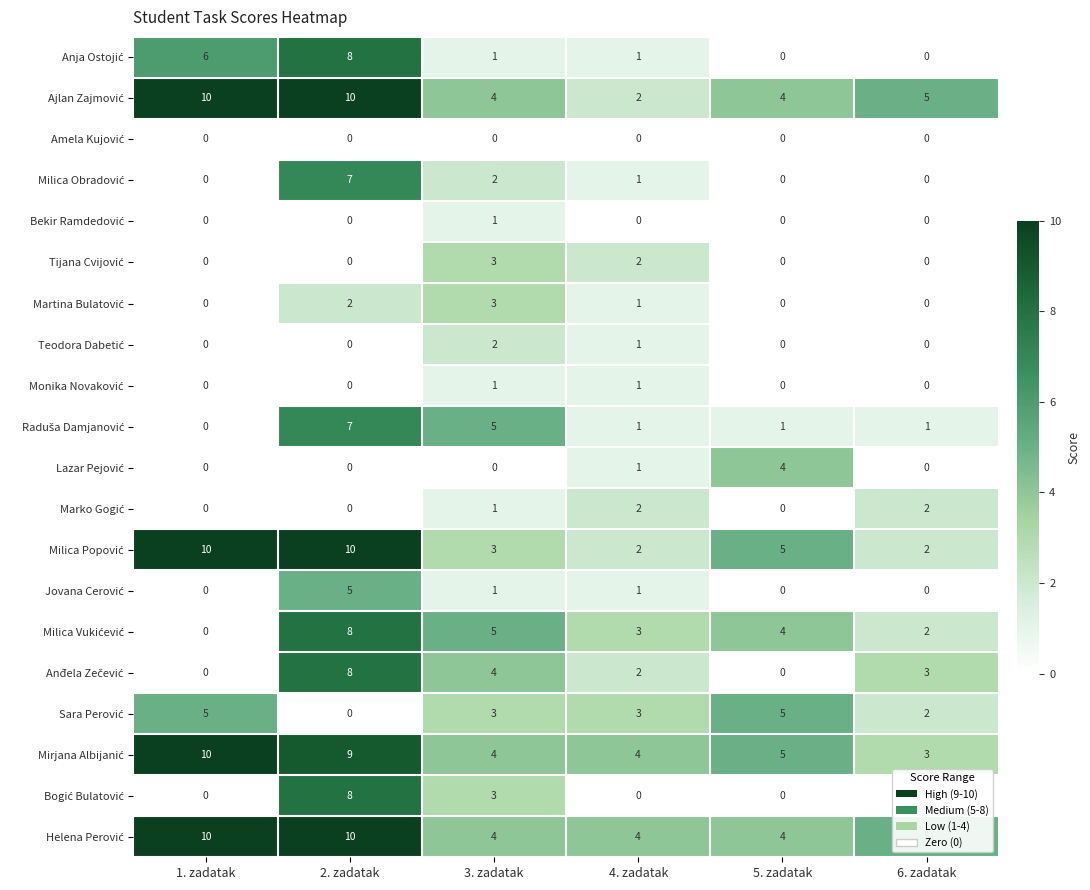

What is the total value across all series at 5. zadatak?

32